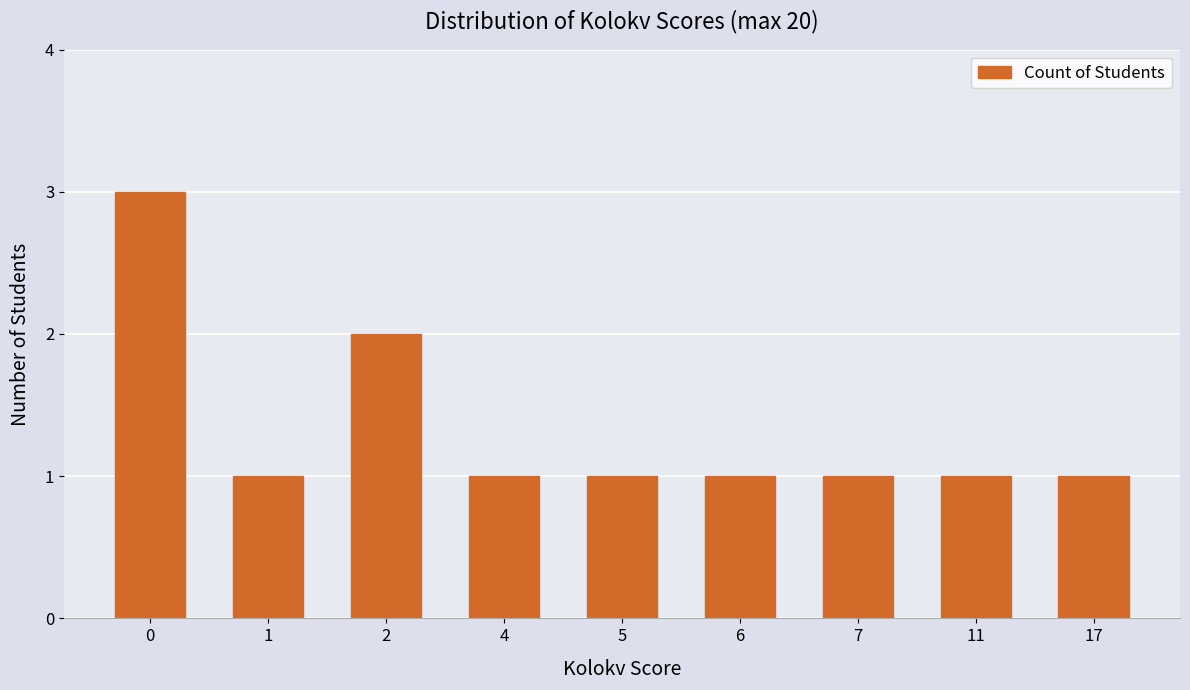

The value at 5 is 0. True or false?

False